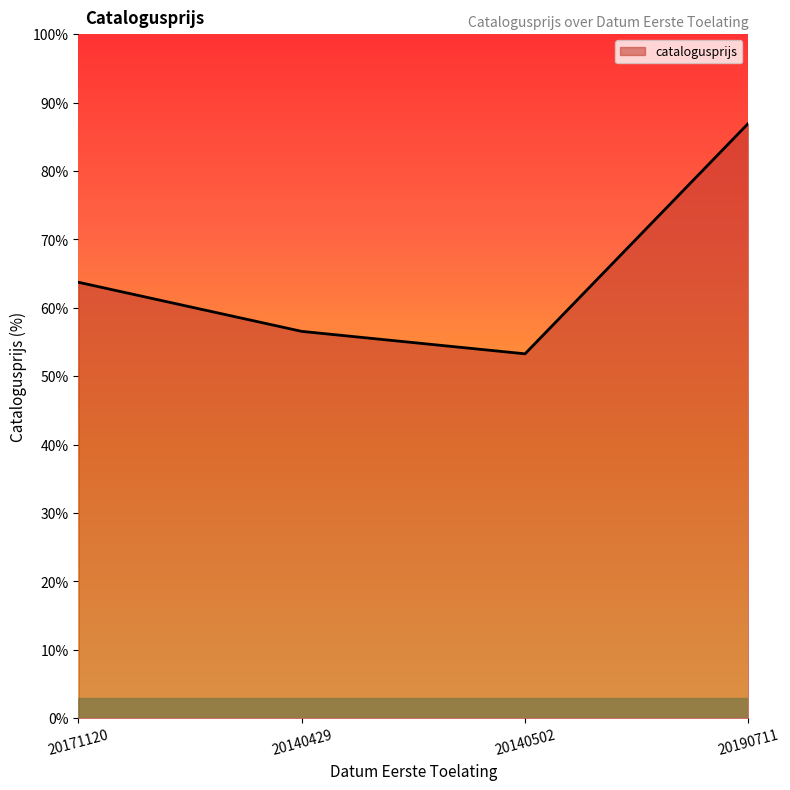

At which category does the chart reach its peak across all series?

20190711